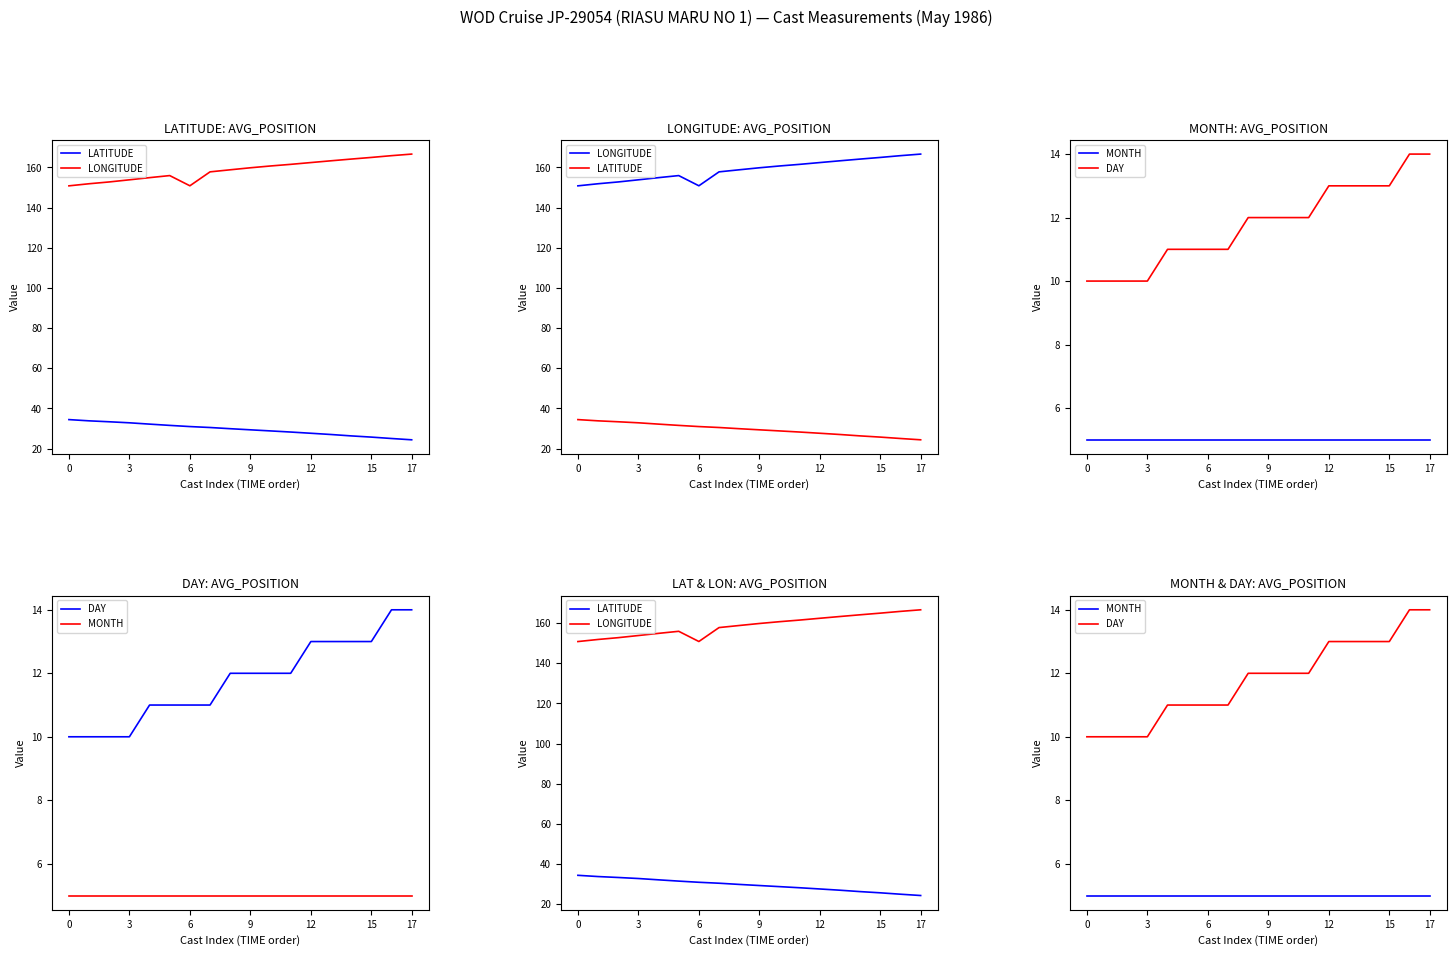

List the series in order of their peak value, lowest first.

MONTH, DAY, LATITUDE, LONGITUDE